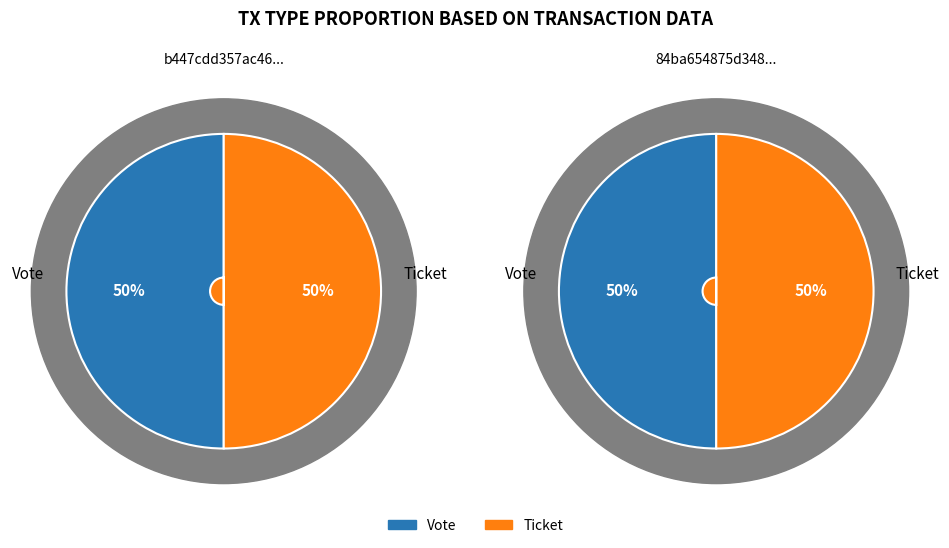

Count the number of slices in the pie.

2